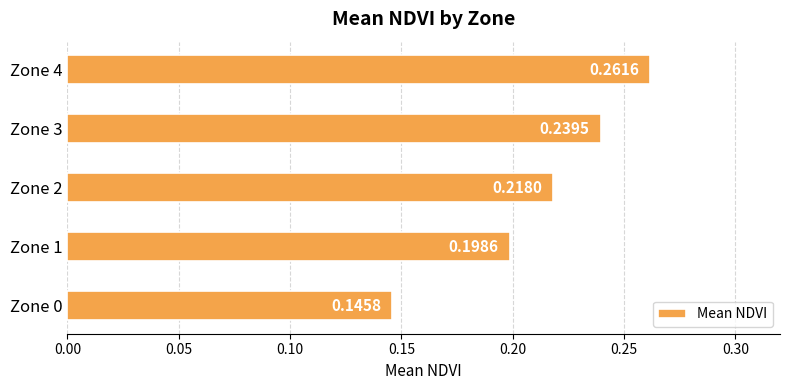

What is the change in value from Zone 0 to Zone 1?

+0.1